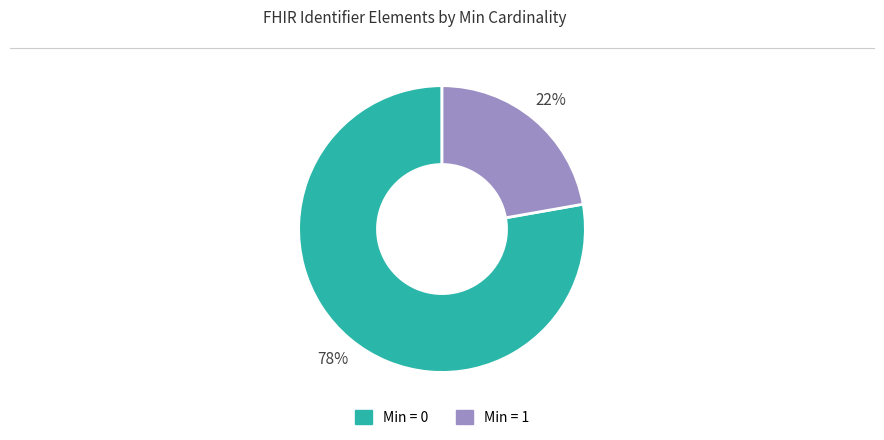

To the nearest percent, what is the difference between the largest and smallest slice percentages?

56%